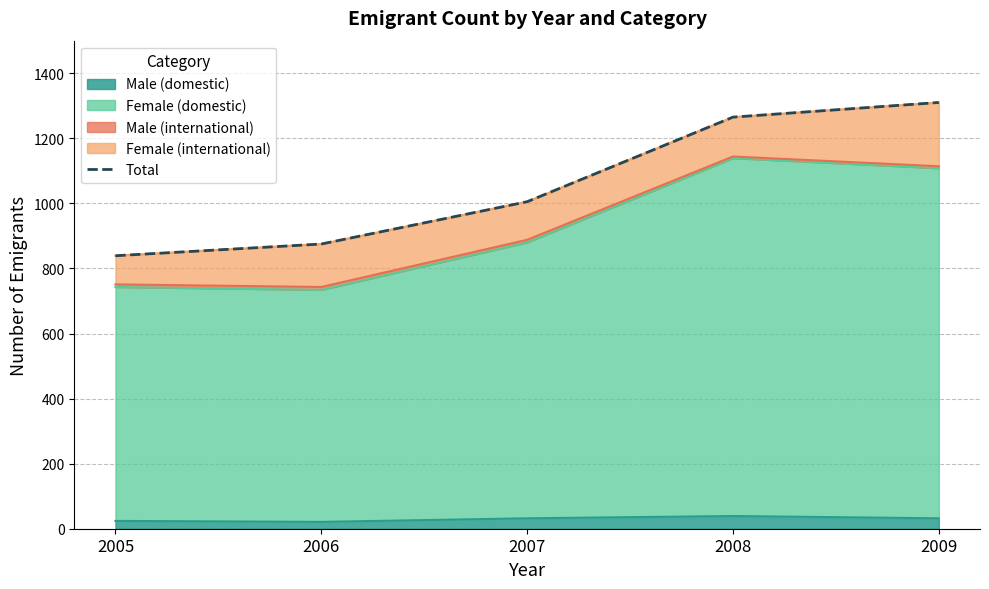

Which has a higher value, 2006 or 2007?

2007